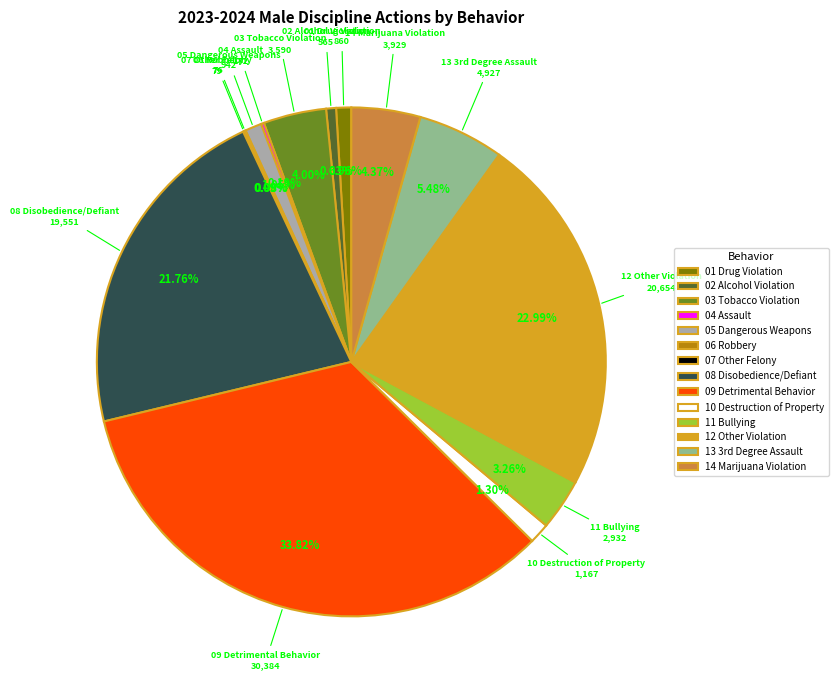

What is the ratio of the value at 05 Dangerous Weapons to the value at 11 Bullying?

0.3